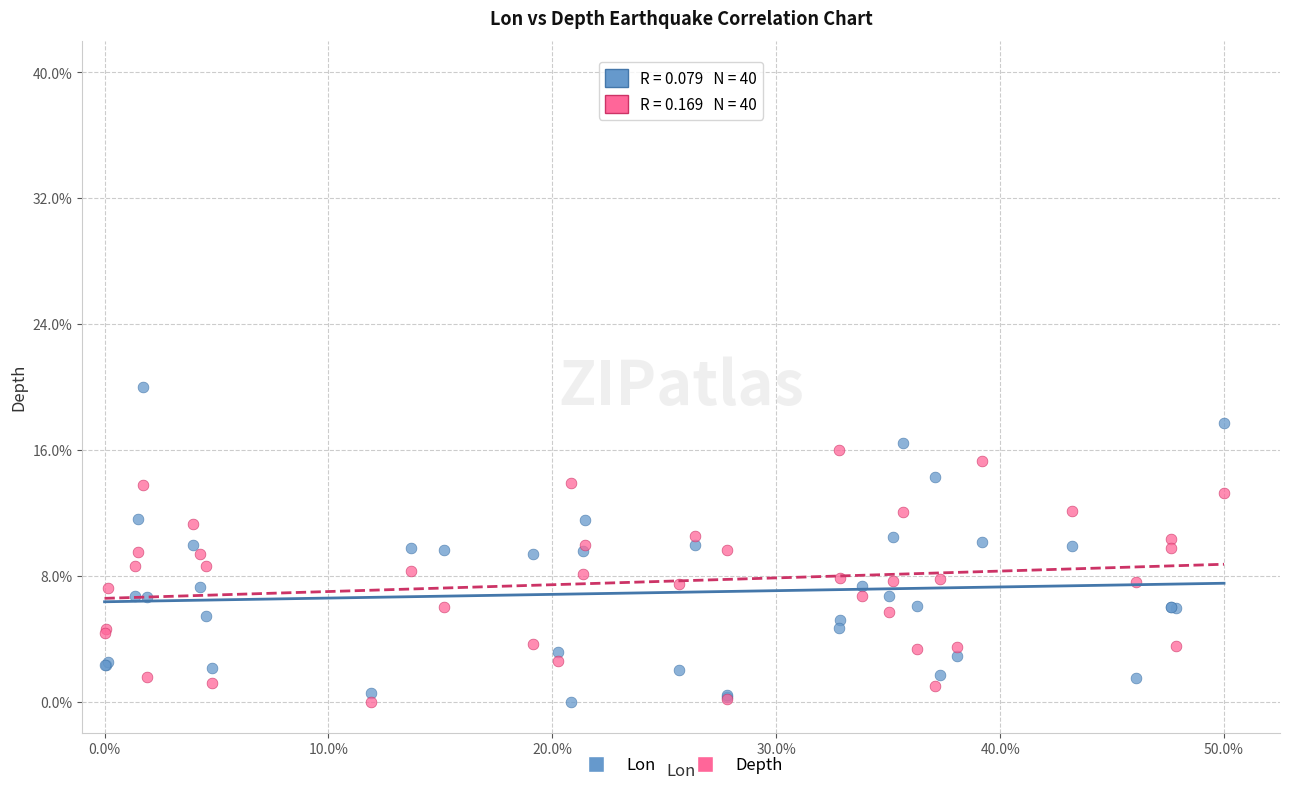

Which series contains the highest Y value?

Lon